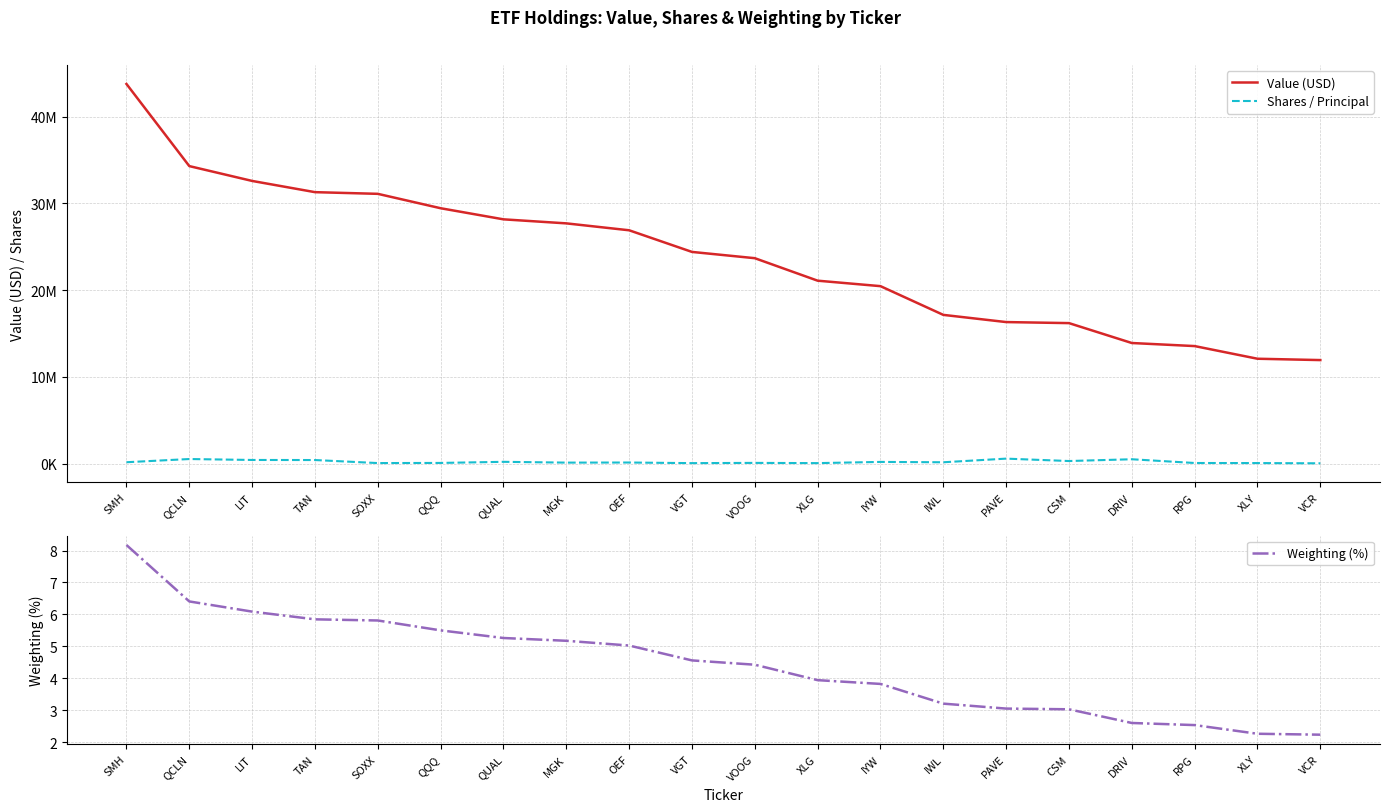

What is the label of the 17th point from the right?

TAN